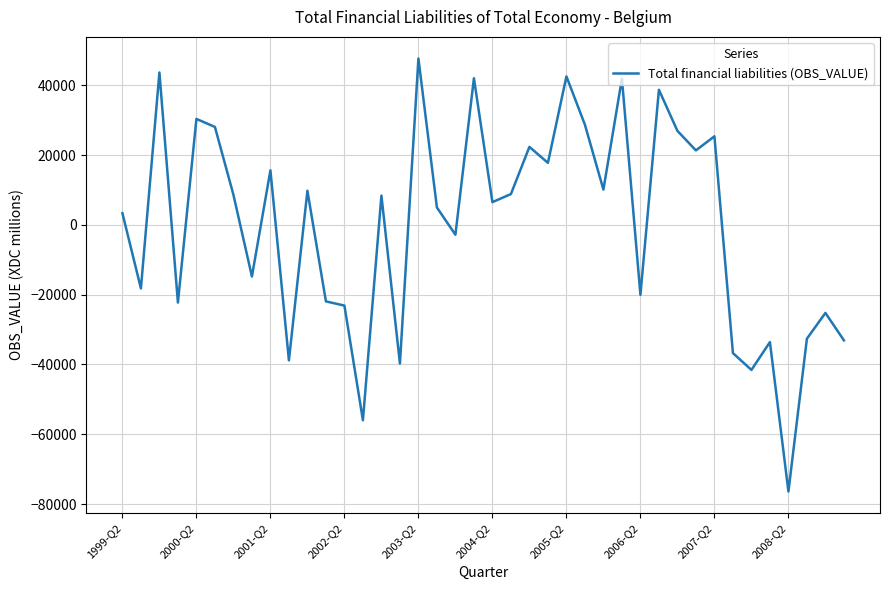

What is the difference between the maximum and second lowest values?

103693.3